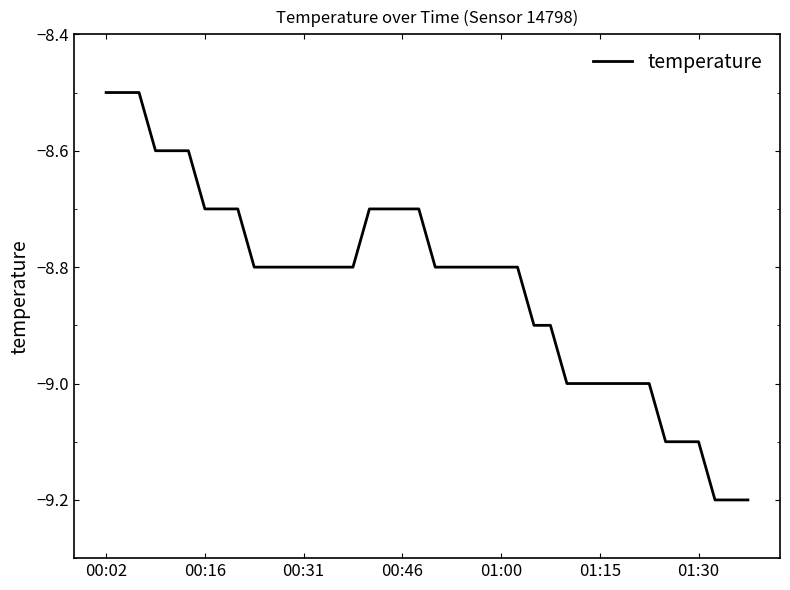

What is the difference between the maximum and minimum values?

0.7